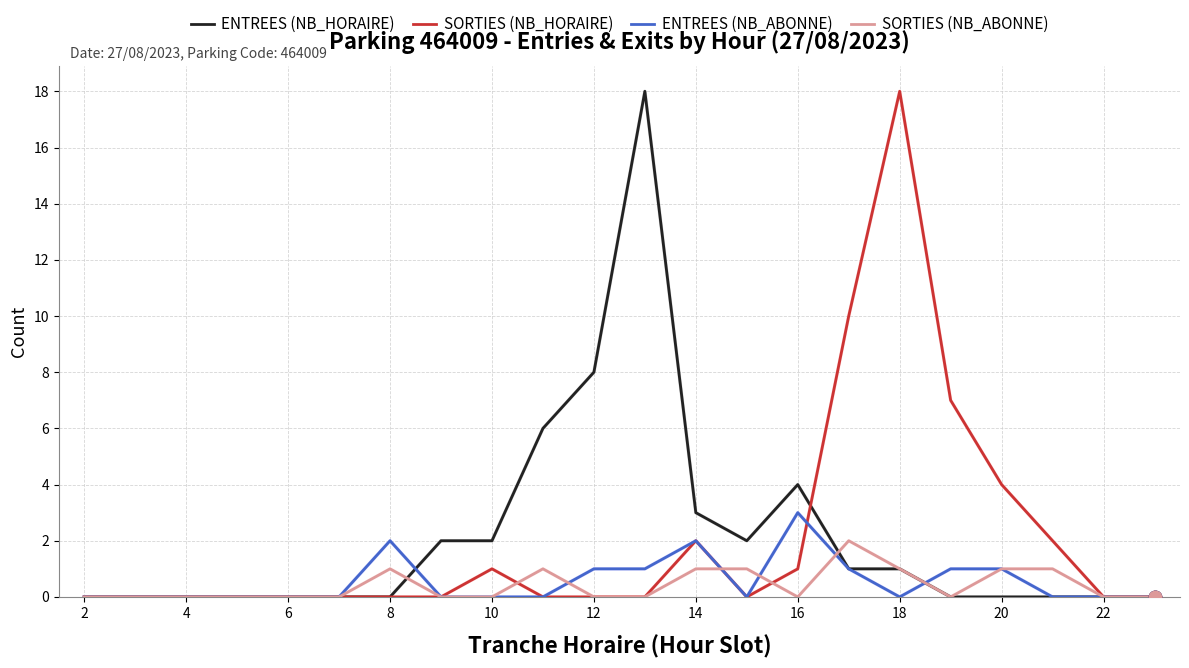

What is the maximum value for ENTREES (NB_HORAIRE)?

18